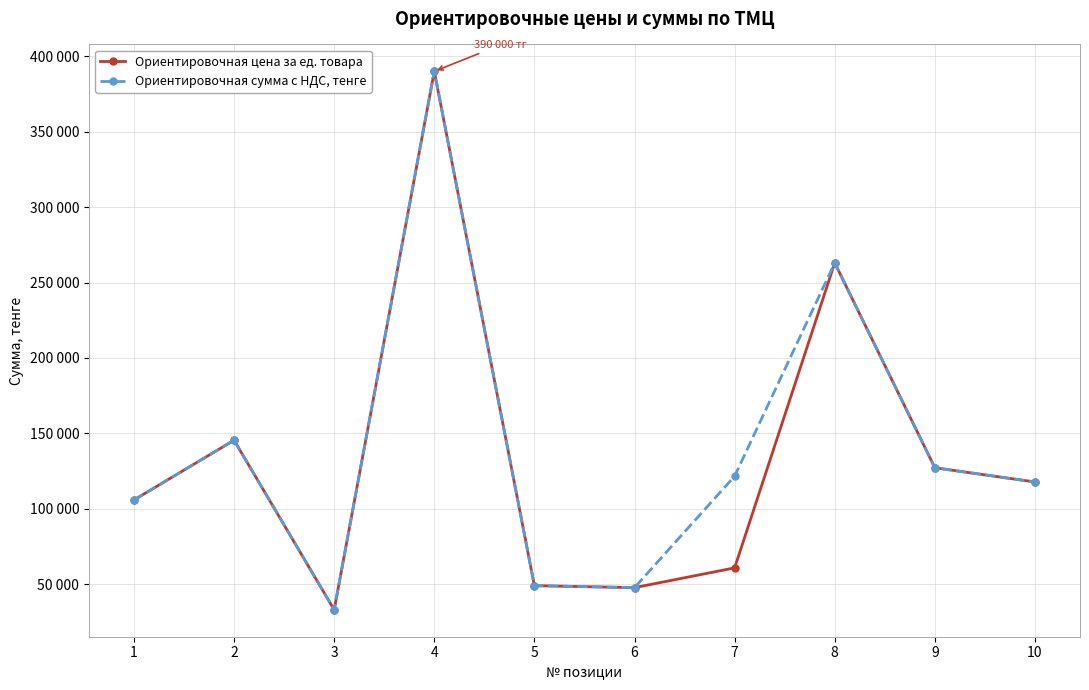

Reading right to left, what are all the values shown in this chart?

Ориентировочная цена за ед. товара: 117761.3	127181.6	263000.0	60800.0	47700.0	49000.0	390000.0	33000.0	145440.0	105821.0
Ориентировочная сумма с НДС, тенге: 117761.3	127181.6	263000.0	121600.0	47700.0	49000.0	390000.0	33000.0	145440.0	105821.0